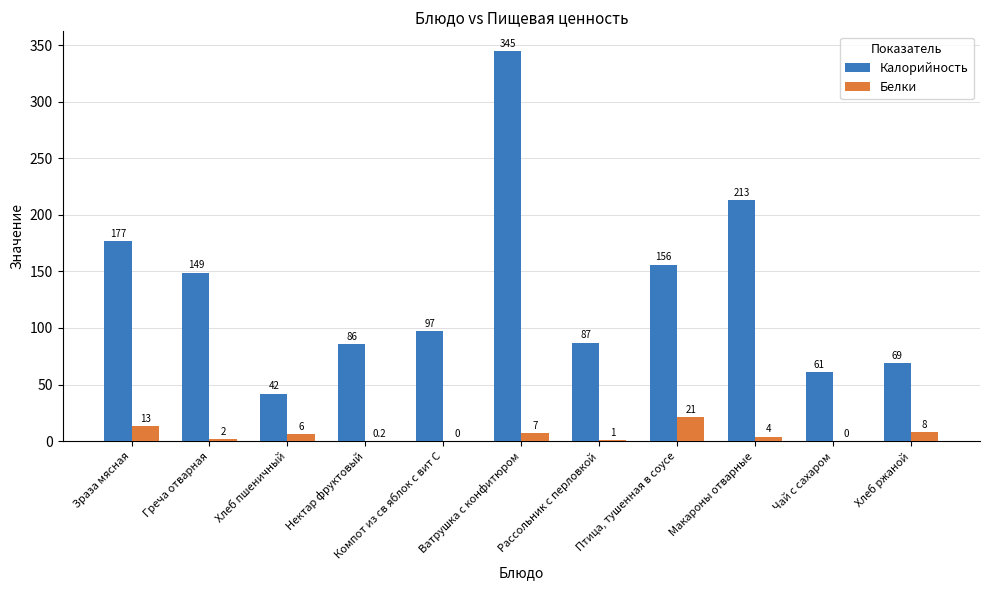

At which label does Калорийность reach its peak?

Ватрушка с конфитюром